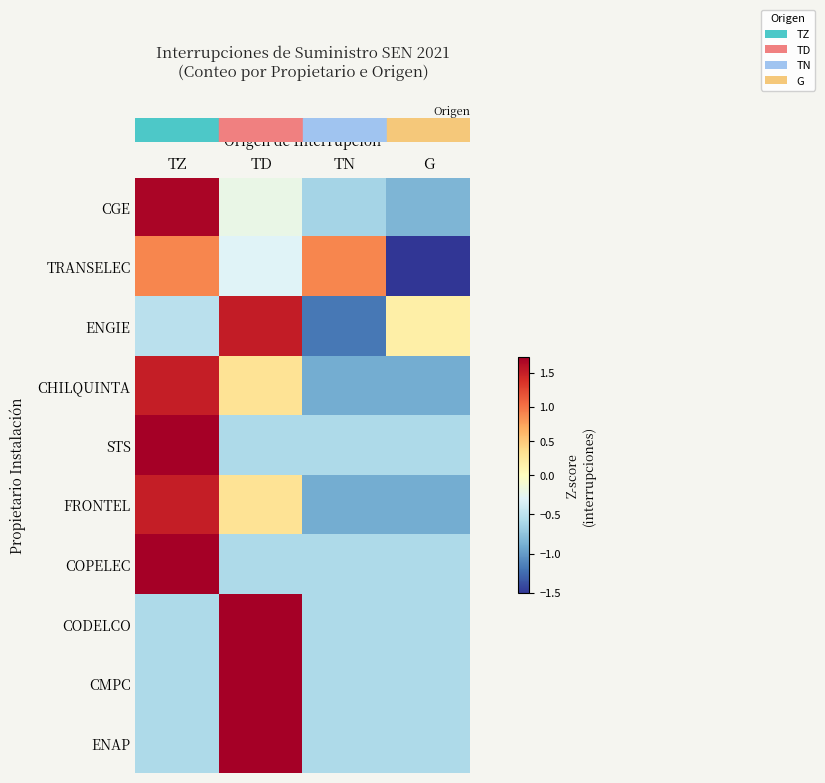

Count the number of categories in the chart.

4